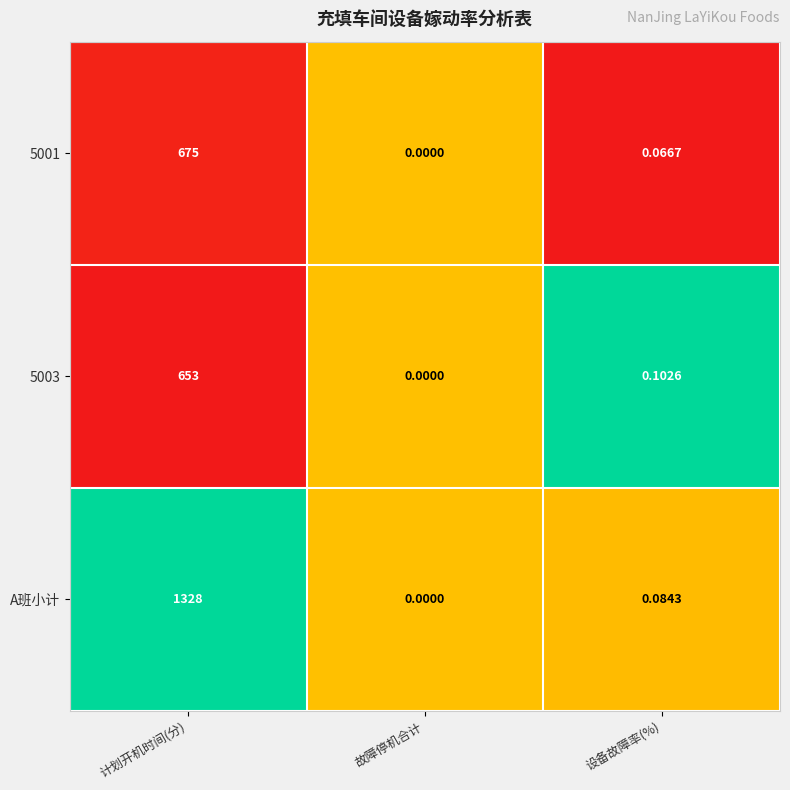

At which label is 5003 closest to 326?

设备故障率(%)